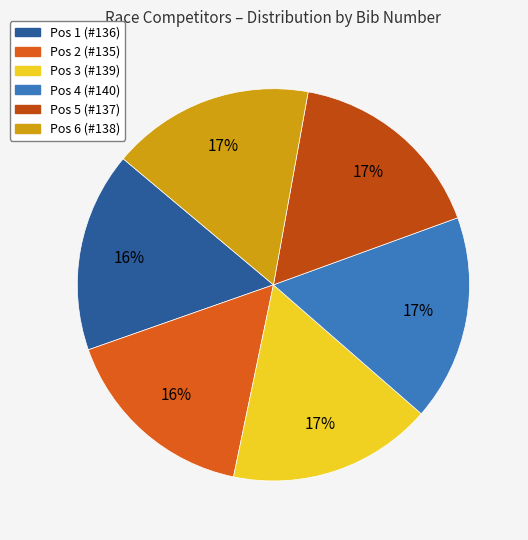

What is the total percentage of Pos 5 (#137) and Pos 3 (#139)?

33.5%